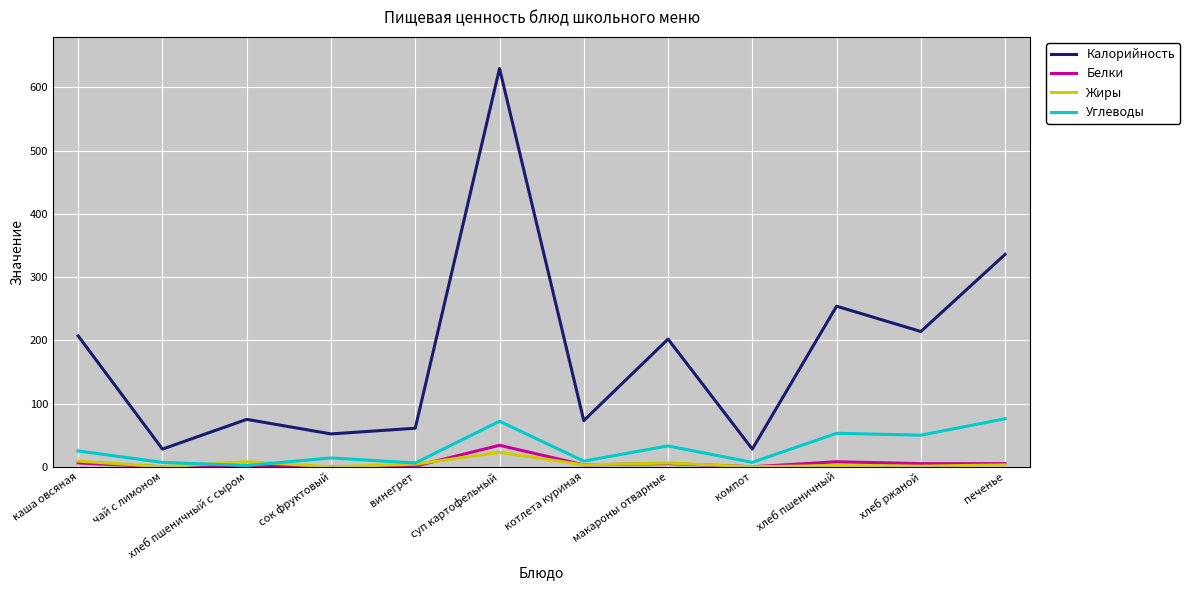

What is the sum of the Жиры values at винегрет and сок фруктовый?

4